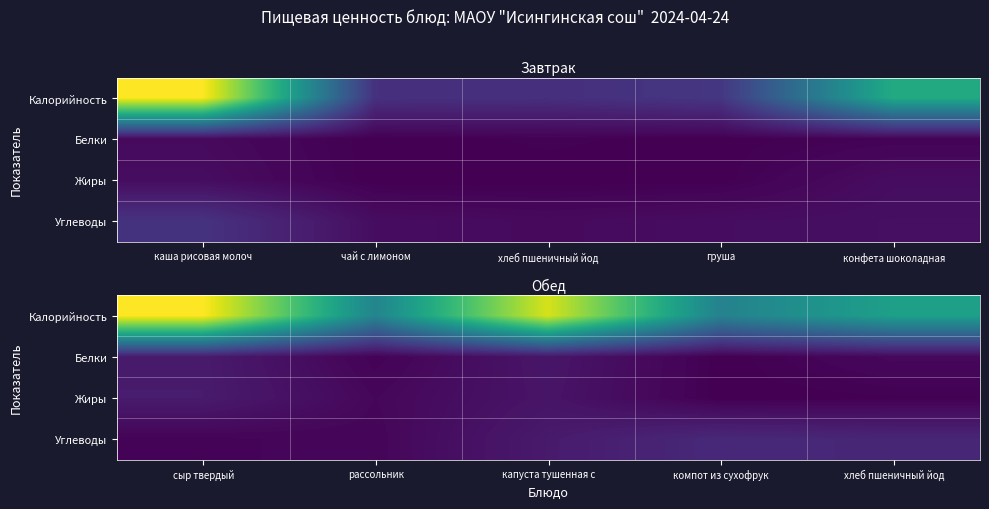

What is the difference between the Углеводы values at сыр твердый and капуста тушенная с?

0.1